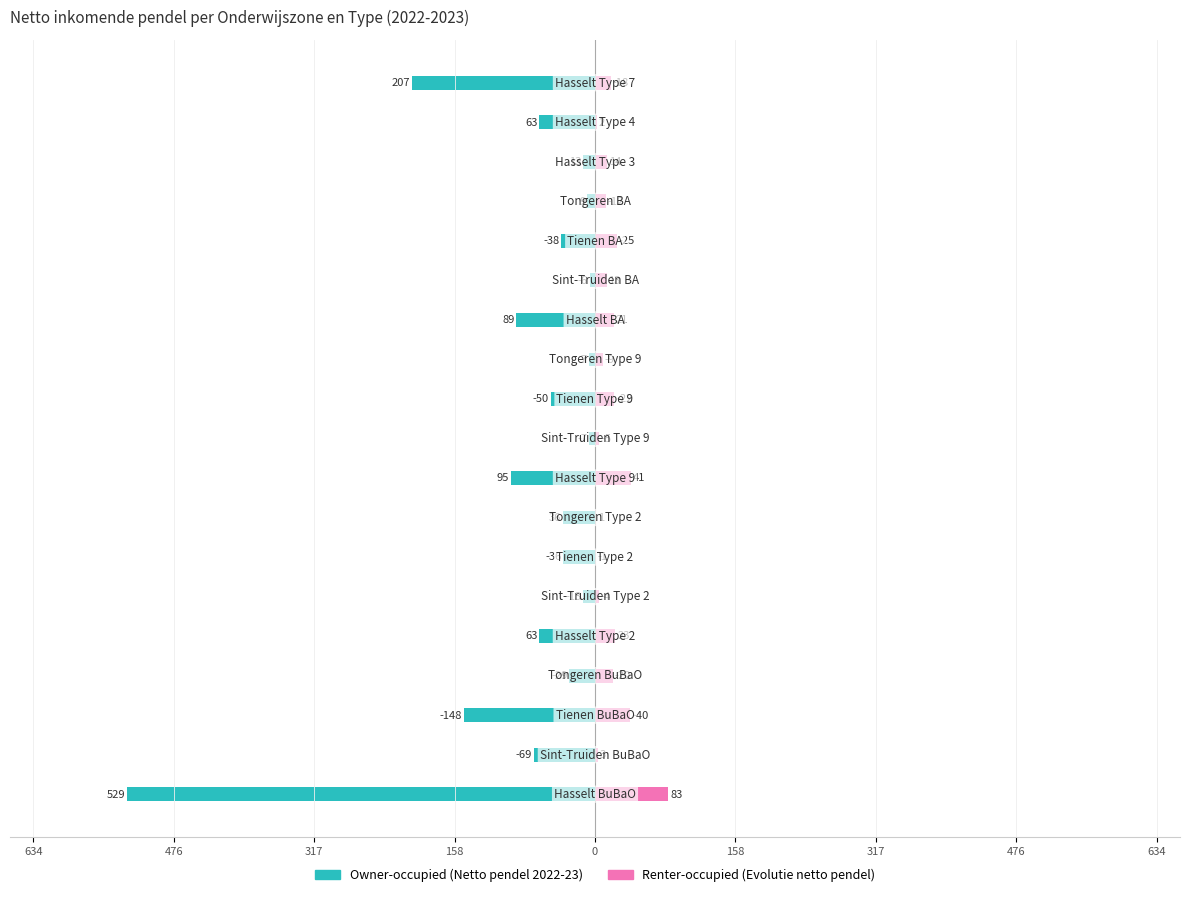

Rank the series at 13 from lowest to highest value.

Owner-occupied, Renter-occupied